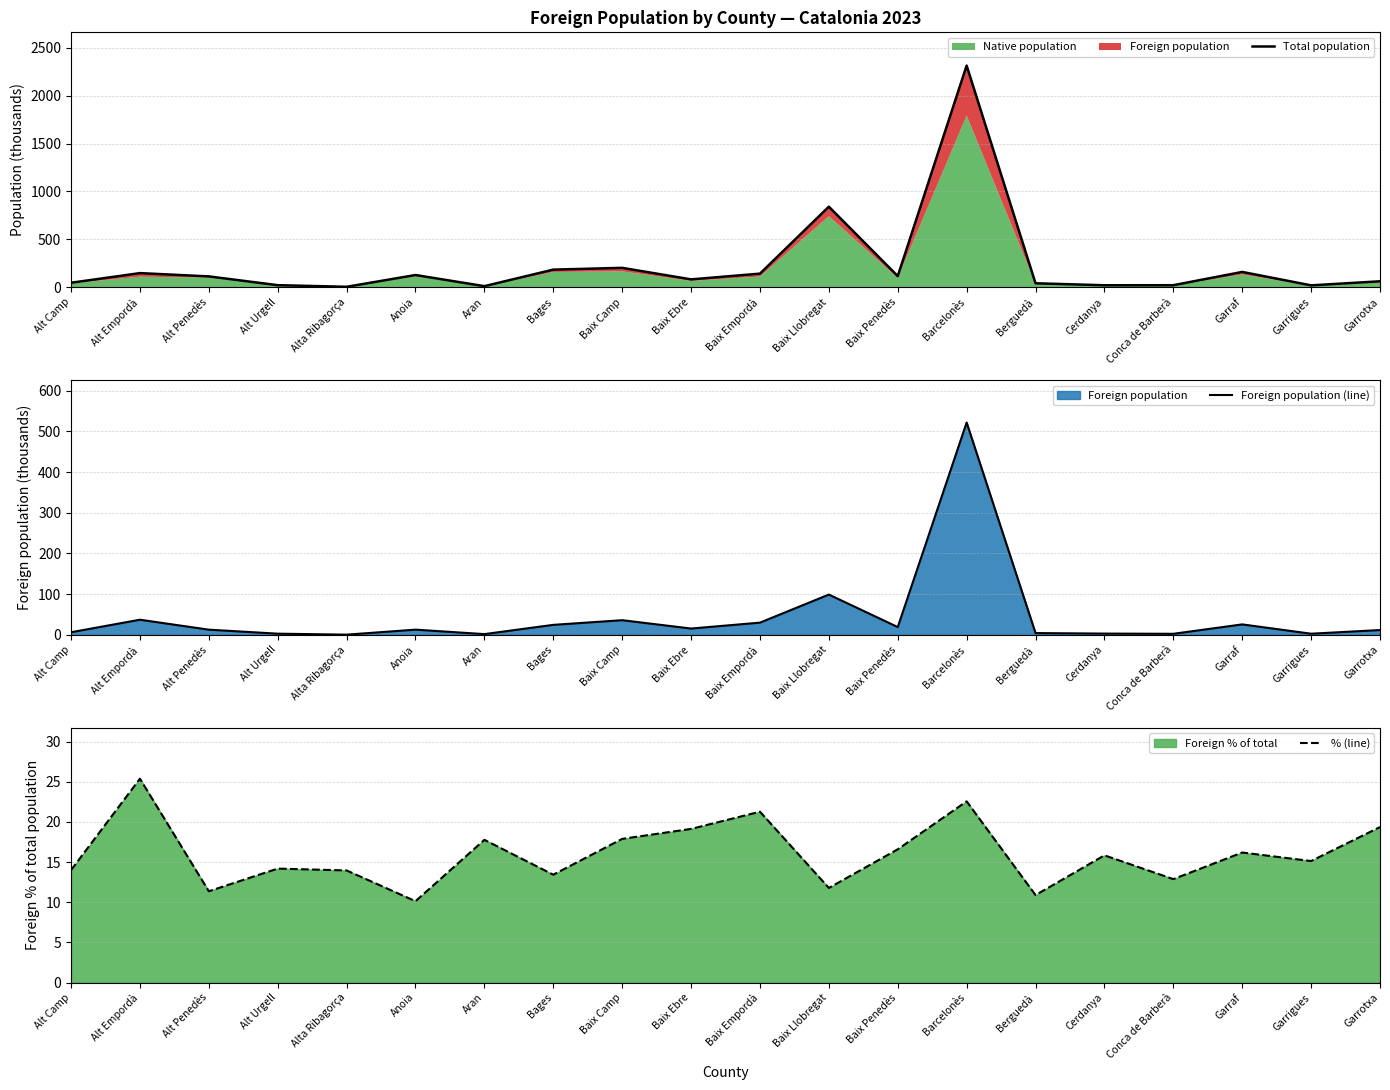

What is the total value across all series at Alt Urgell?

37.9